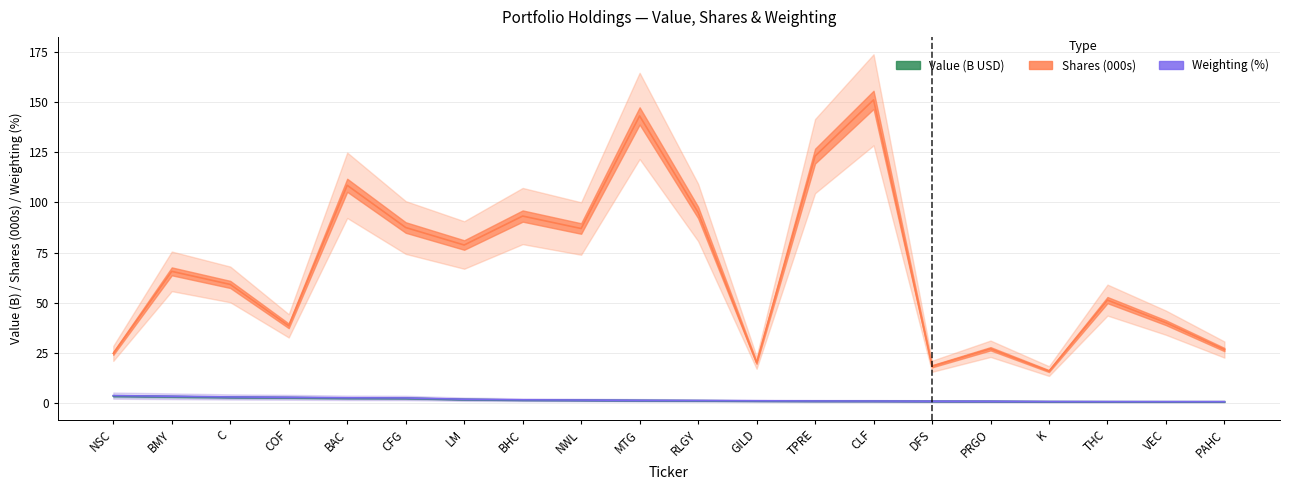

Which series has the largest total across all categories?

shares